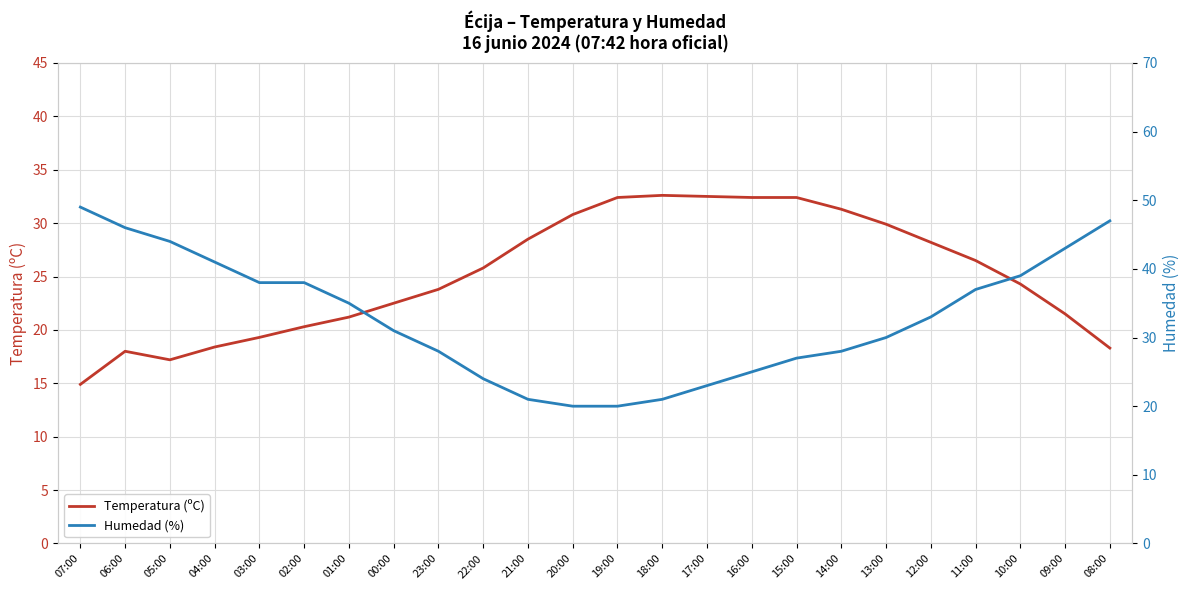

What is the label of the 24th point from the left?

08:00